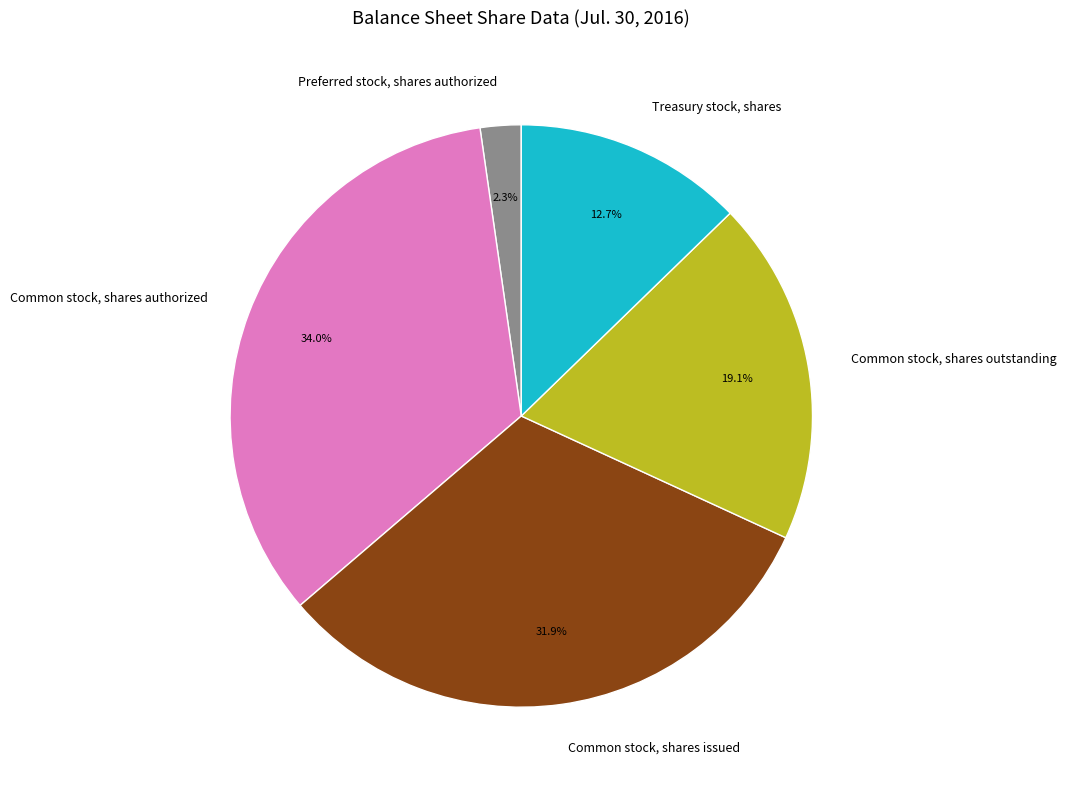

Count the number of slices in the pie.

5